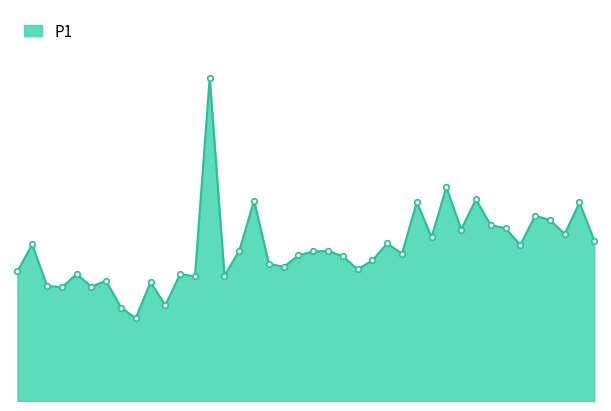

Does the chart display data point markers on the line(s)?

No